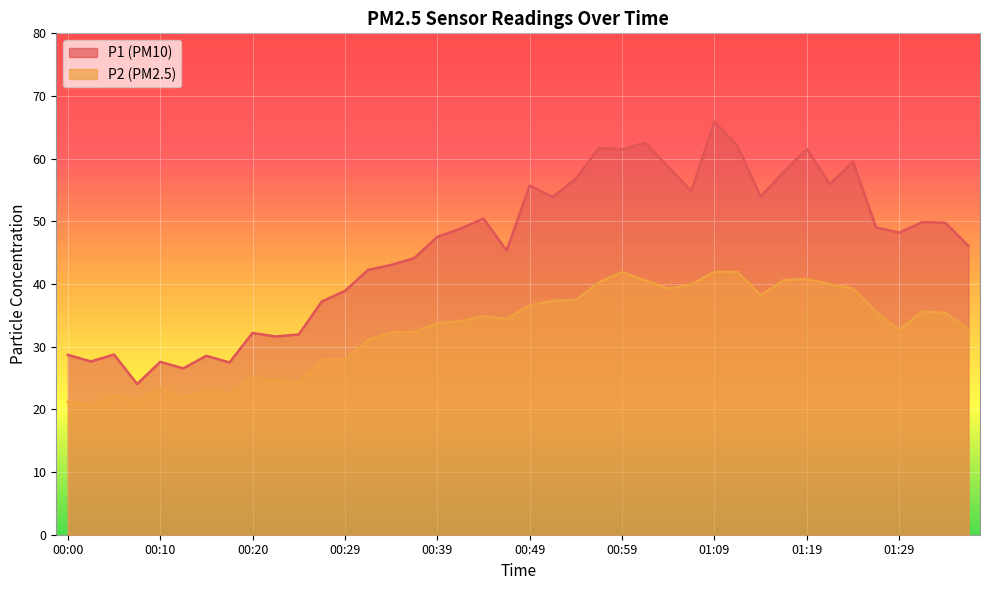

Rank the series by their average value, from lowest to highest.

P2, P1